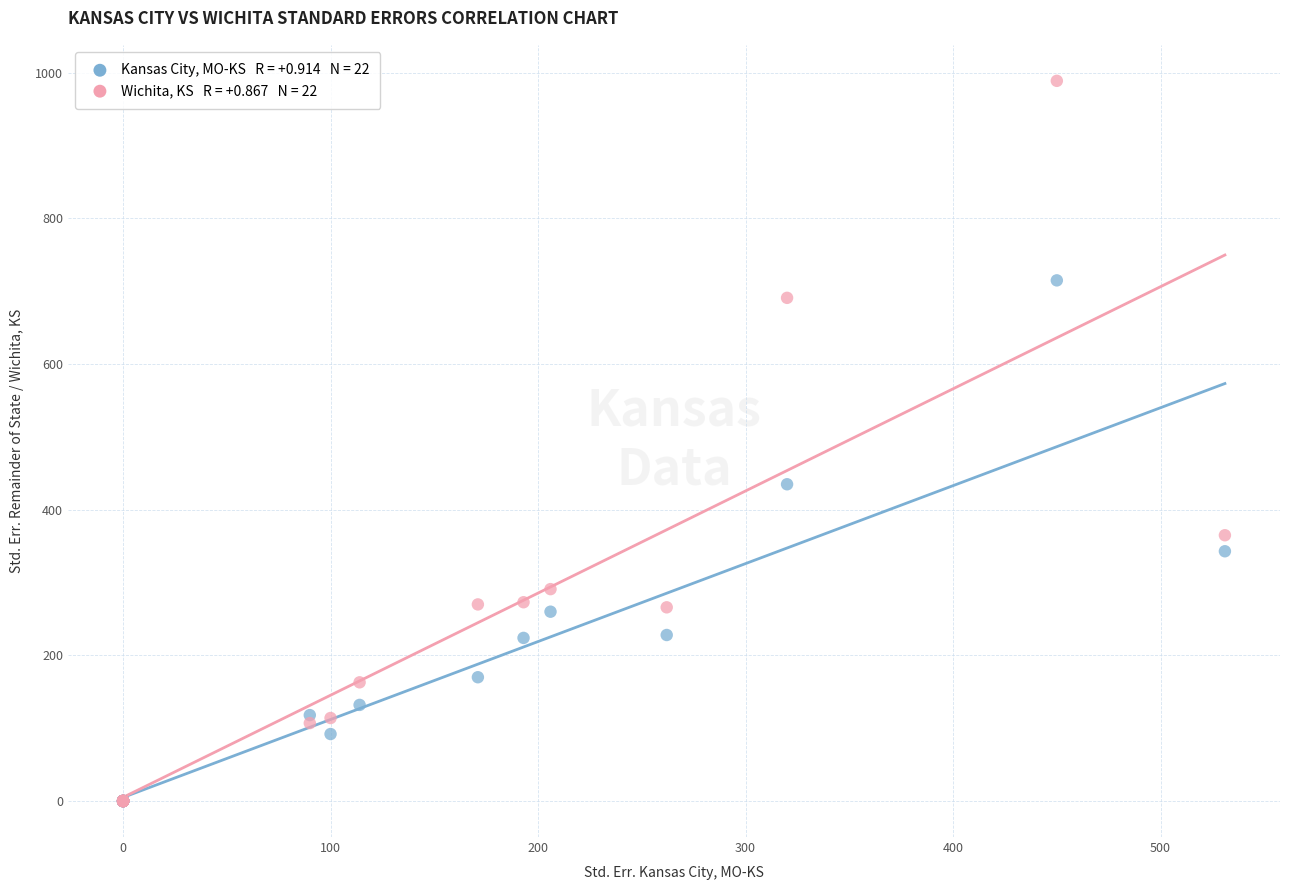

Across all series, what Y value is closest to 494?

435.0